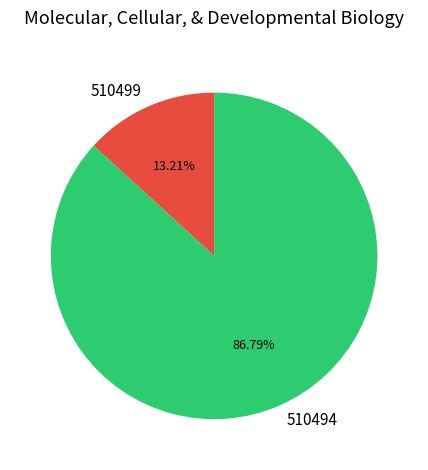

Is 510499 the majority of the pie?

No